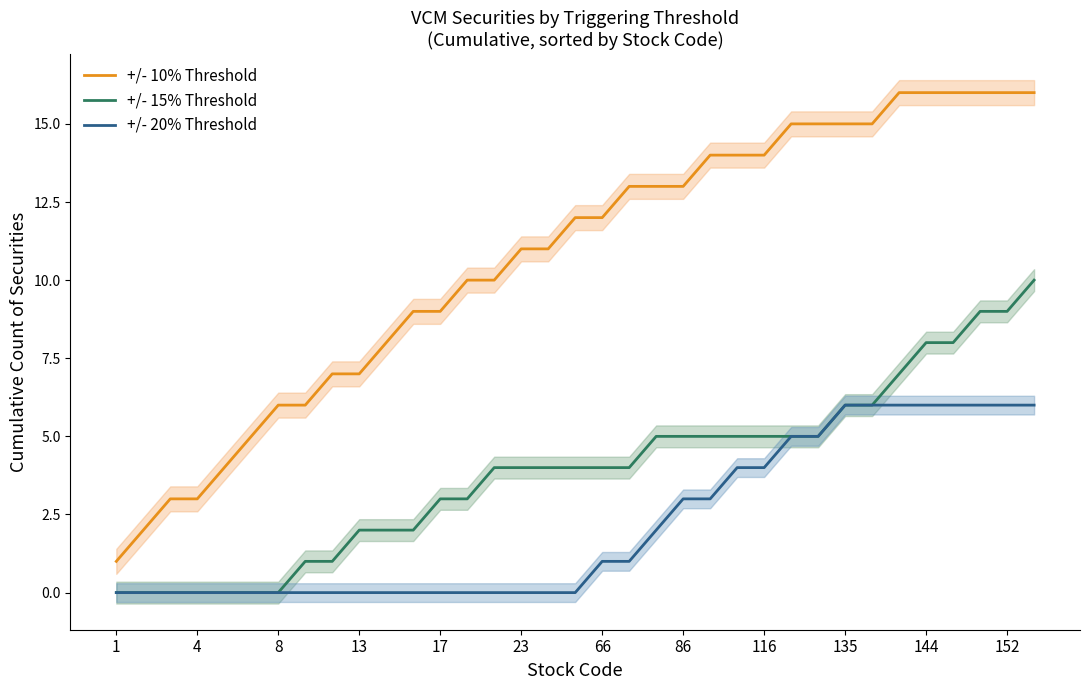

Rank the series by their maximum value, from highest to lowest.

+/- 10% Threshold, +/- 15% Threshold, +/- 20% Threshold